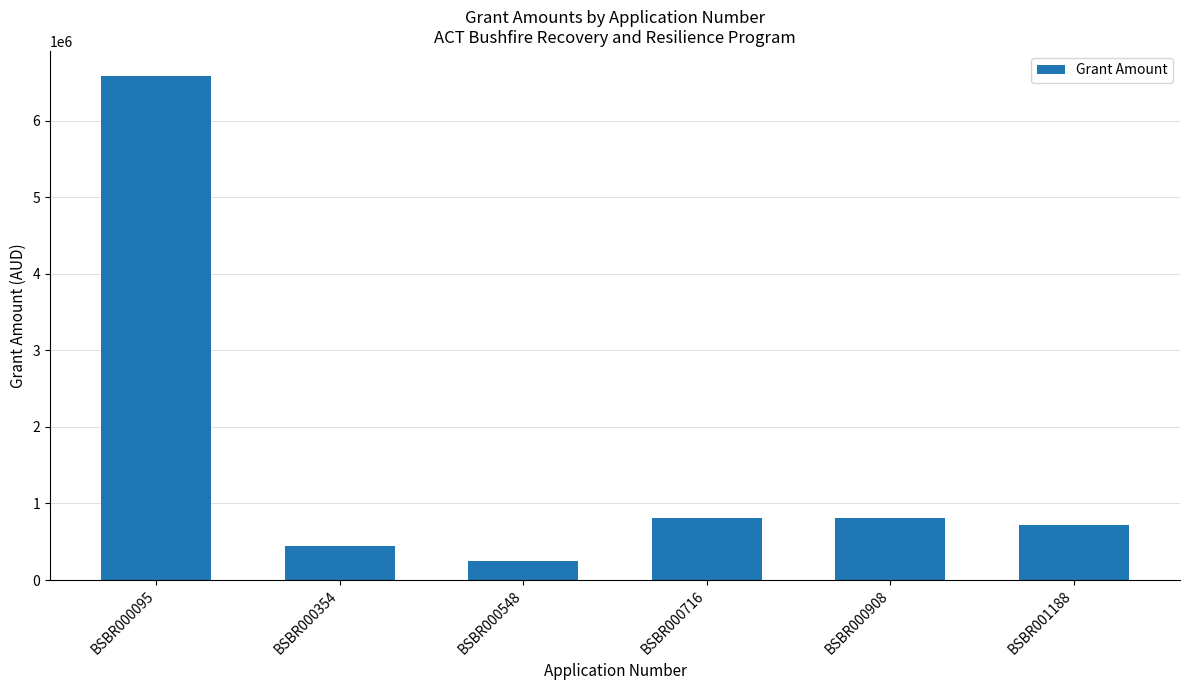

Which category has the highest value across all series?

BSBR000095